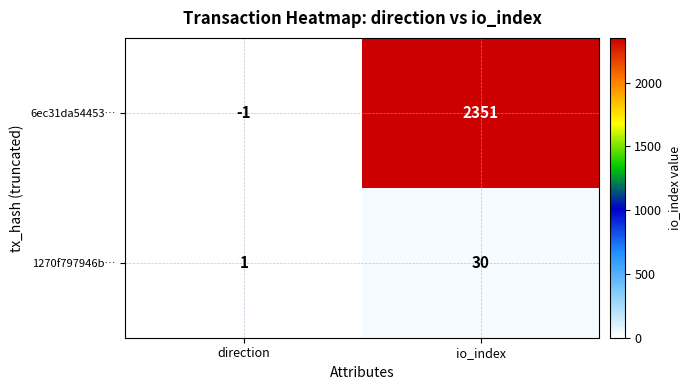

Which label corresponds to the largest value in the chart?

io_index